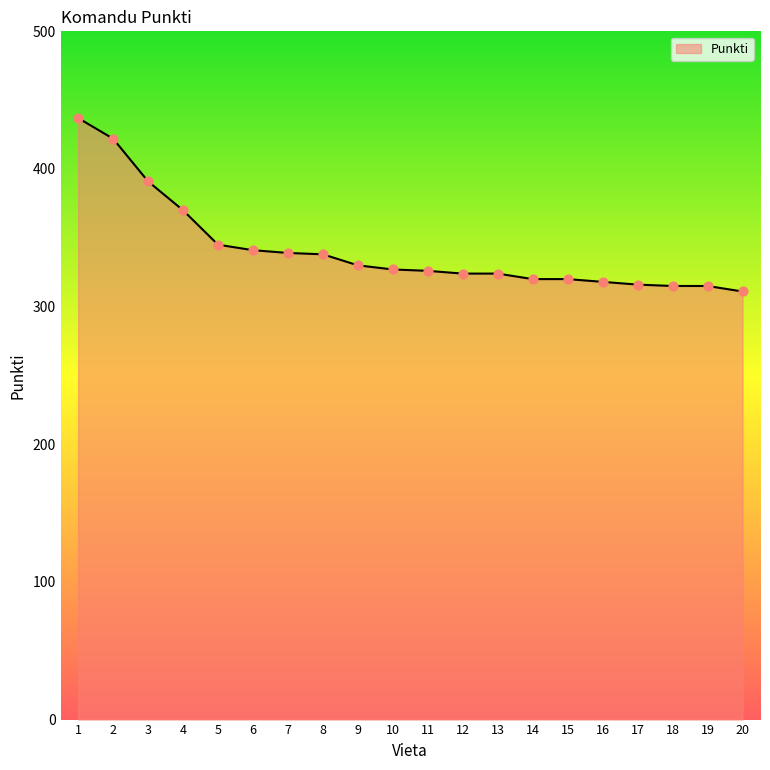

Which has a higher value, 14 or 7?

7